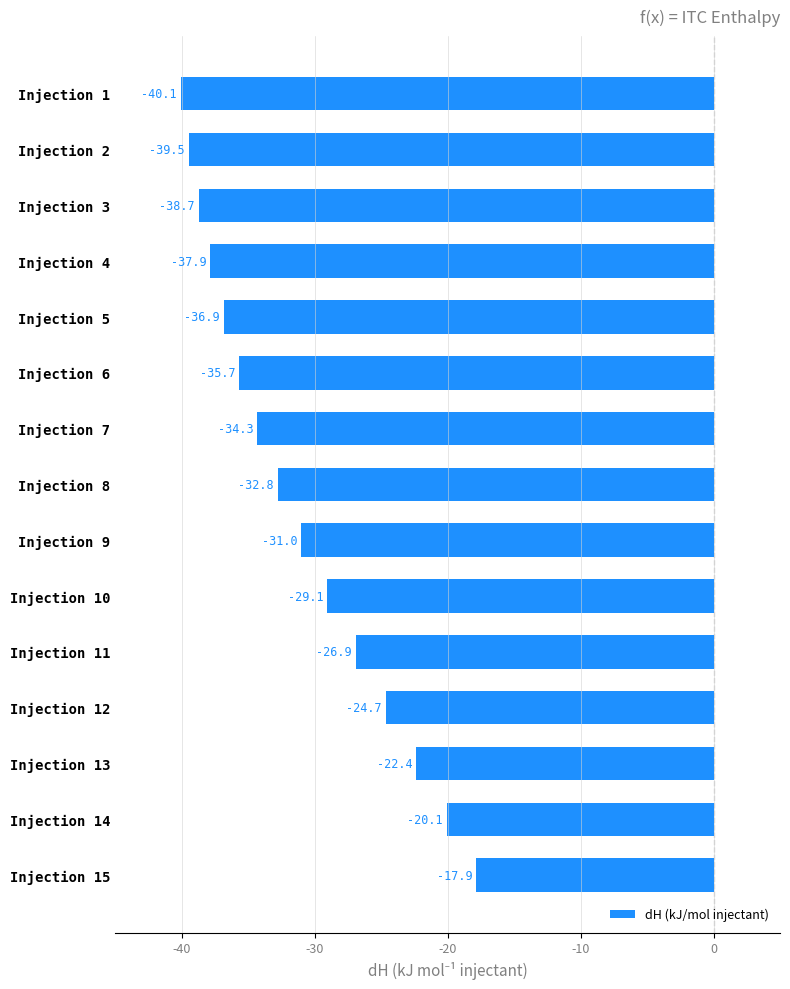

Between Injection 7 and Injection 1, which is larger?

Injection 7